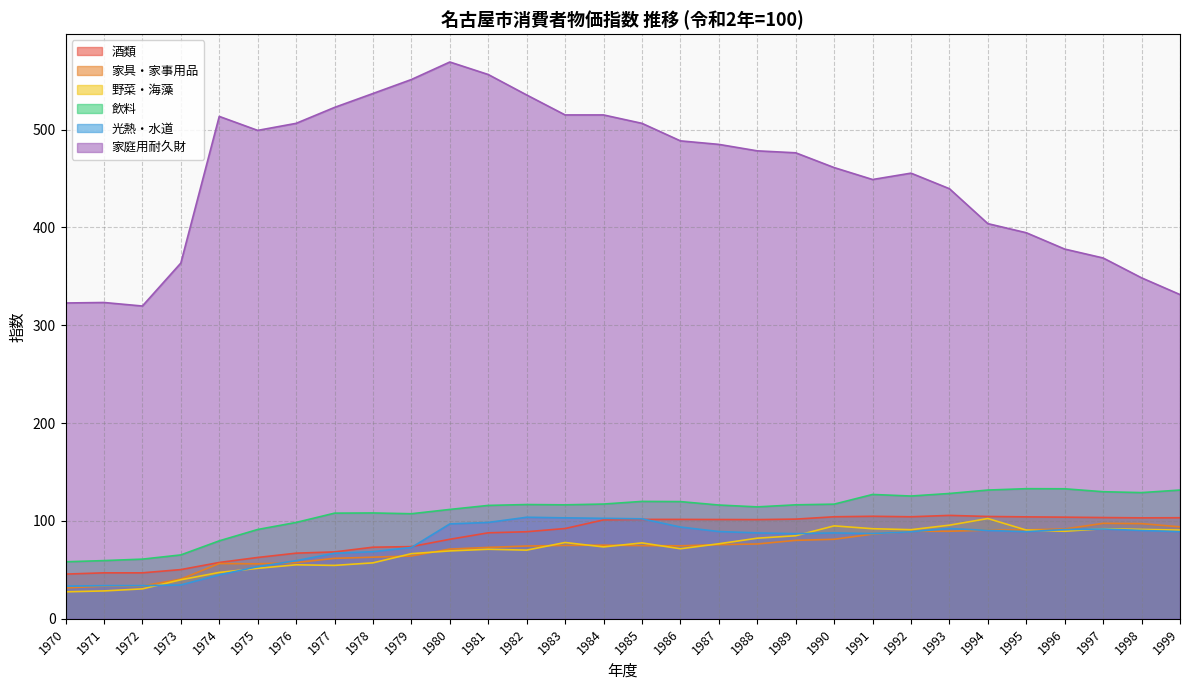

Where does the 酒類 series first go above 101?

1984